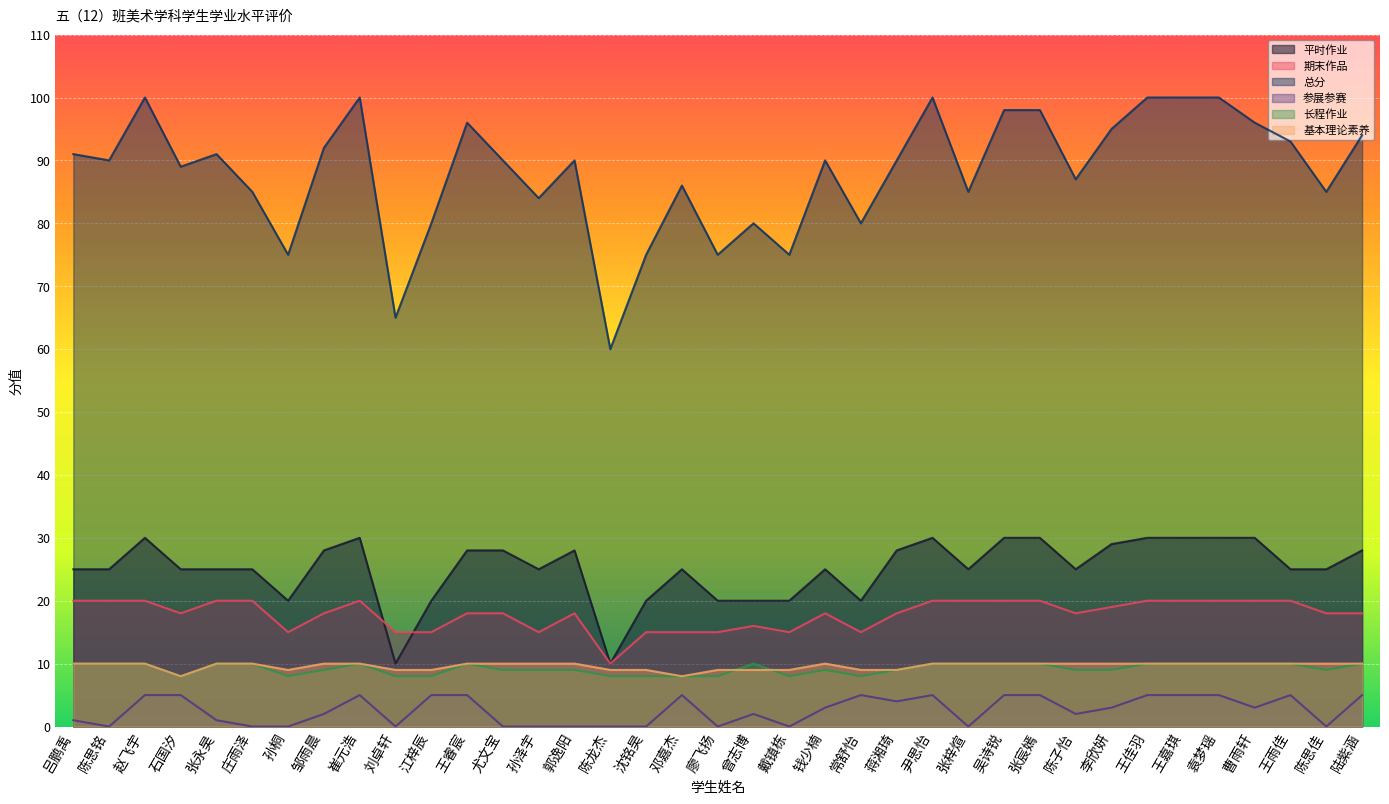

True or false: 总分 has a value of 45 at 孙桐.

False